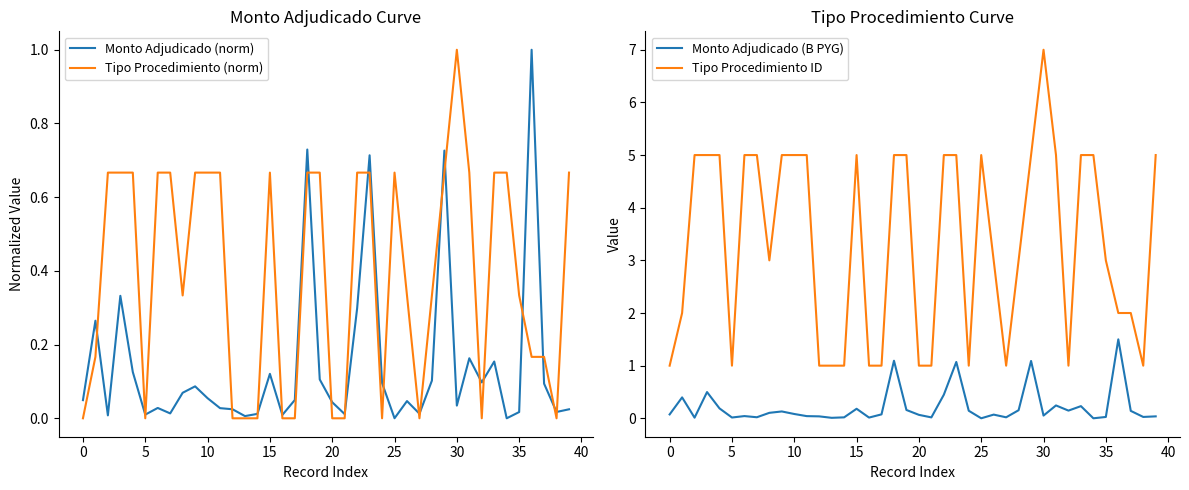

Rank the series by their maximum value, from highest to lowest.

Tipo Procedimiento ID, Monto Adjudicado (B PYG), Monto Adjudicado (norm), Tipo Procedimiento (norm)